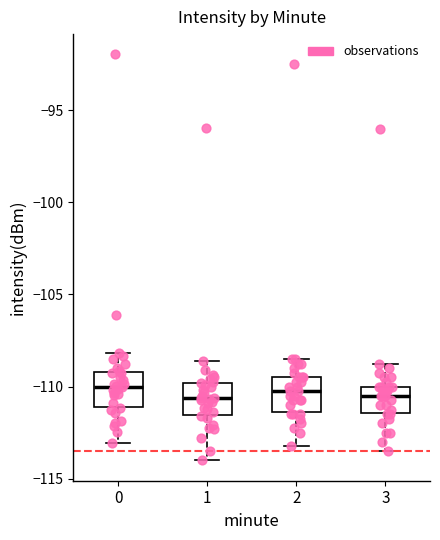

Reading left to right, transcribe this box plot: for each box, give where its median line is, the range the box spans, and where its two whiskers end, as read against the y-axis. The values are not printed on the chart, so give them approximately, as read against the axis.

0: median -110.0, box -111.0 to -109.0, whiskers -113.0 to -108.0
1: median -110.5, box -111.5 to -110.0, whiskers -114.0 to -108.5
2: median -110.0, box -111.5 to -109.5, whiskers -113.0 to -108.5
3: median -110.5, box -111.5 to -110.0, whiskers -113.5 to -108.5